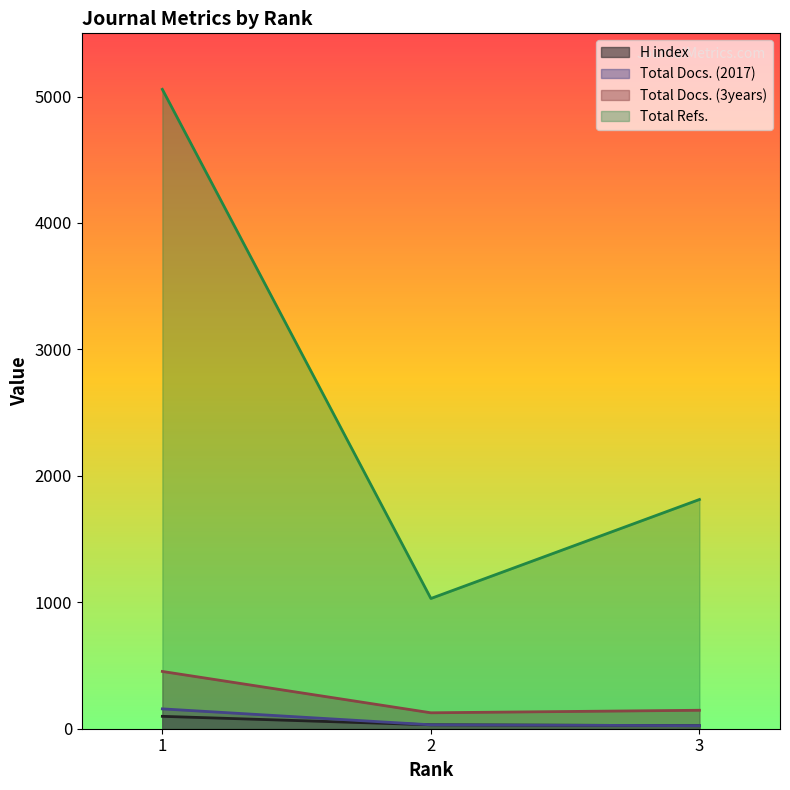

What is the sum of the Total Docs. (2017) values at 2 and 3?

55